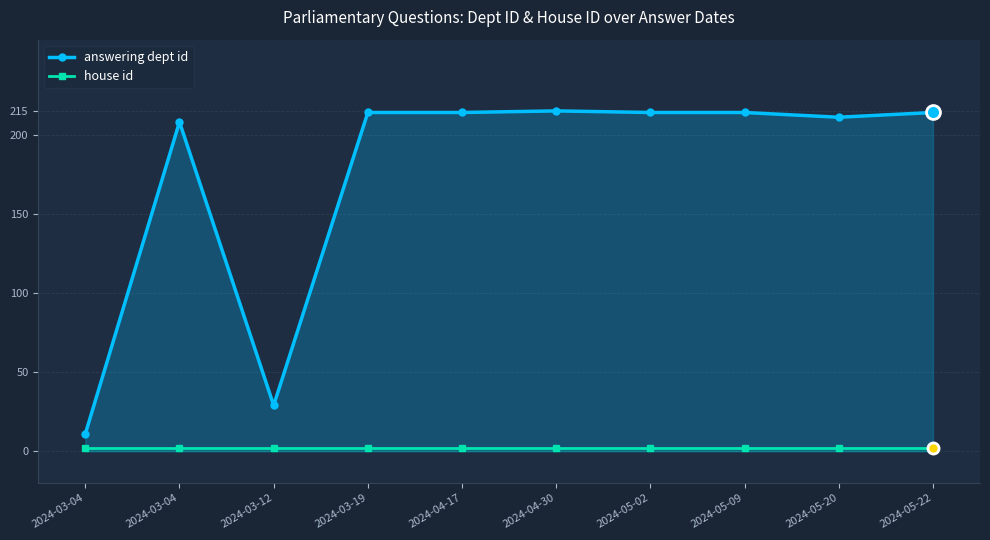

How many series are shown in this chart?

2